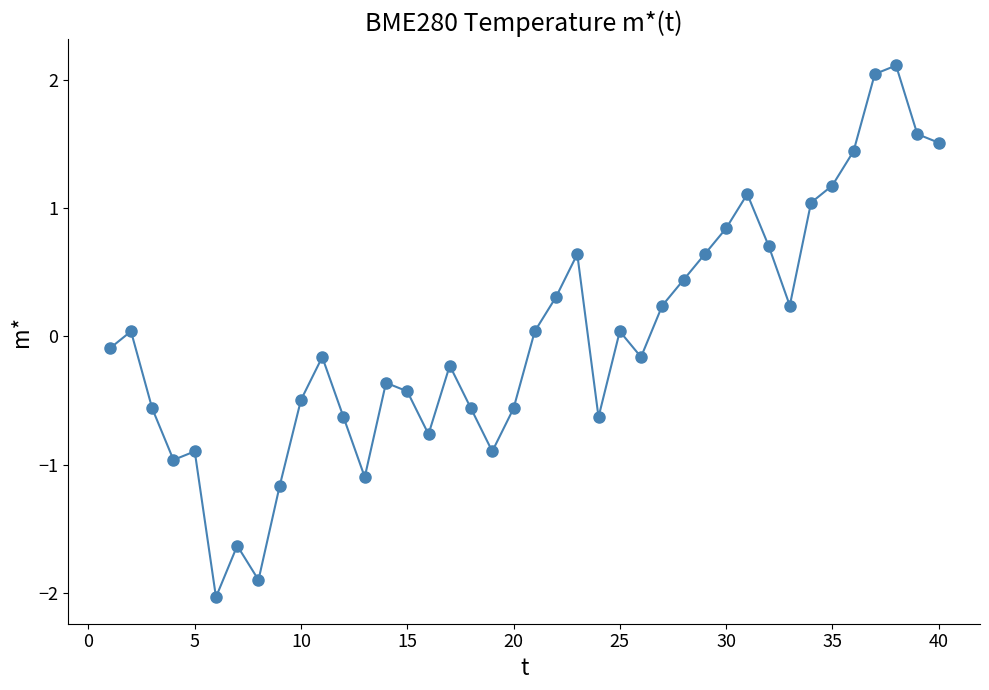

What is the difference between the second highest and minimum values?

4.1